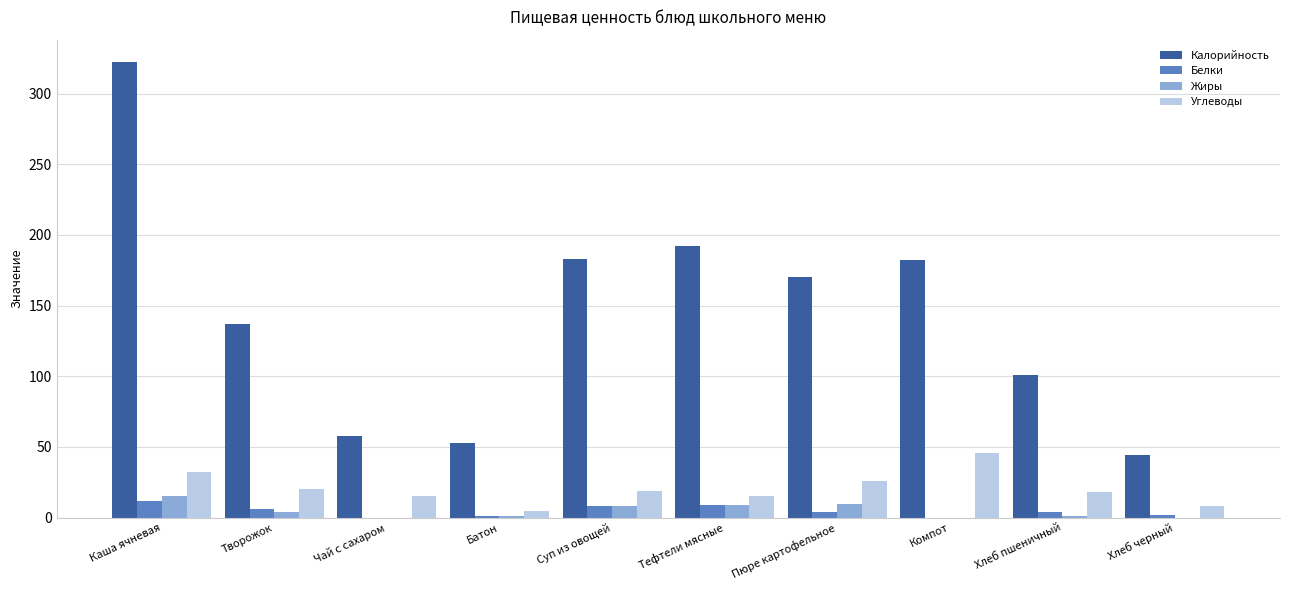

Which category has the highest value across all series?

Каша ячневая